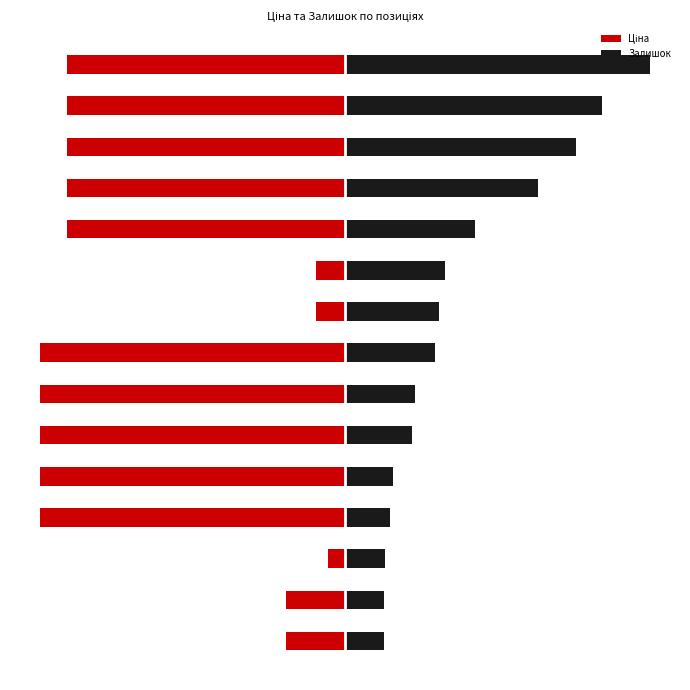

Between 13 and 2, which is larger?

2